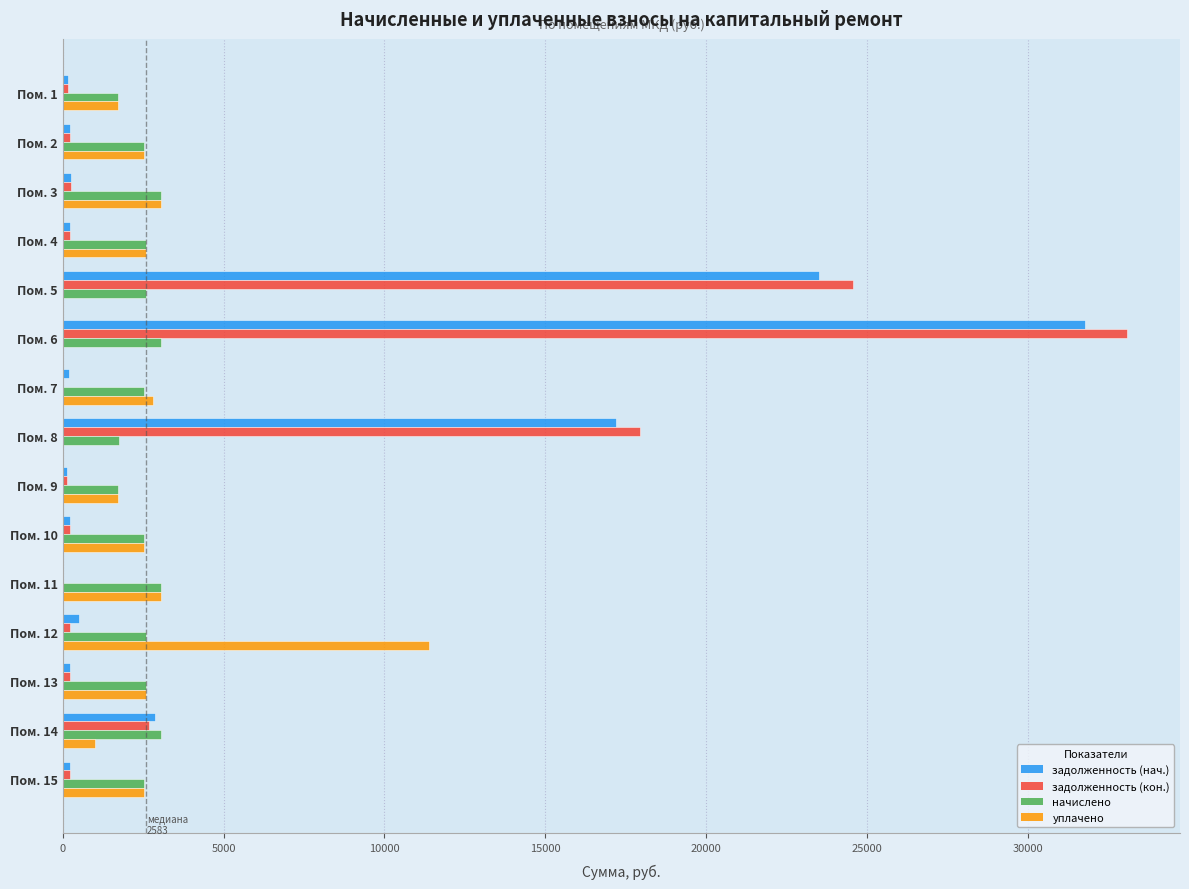

The value of начислено at Пом. 6 is 3048.0. True or false?

True